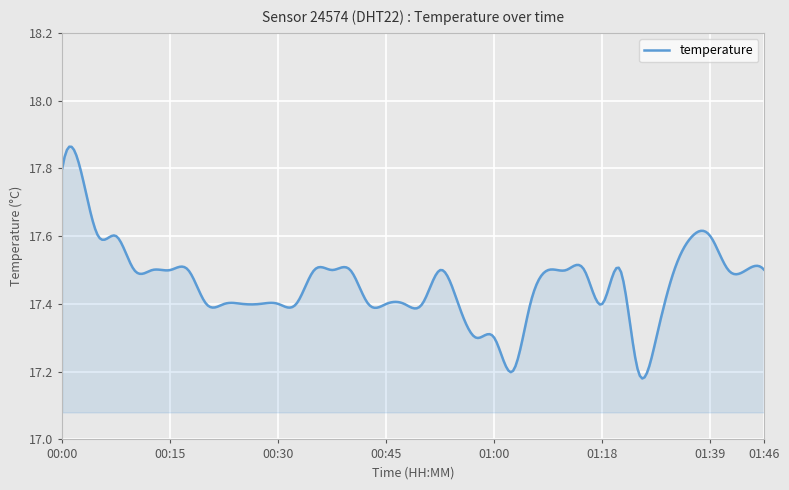

How many values are between 17 and 18?

300